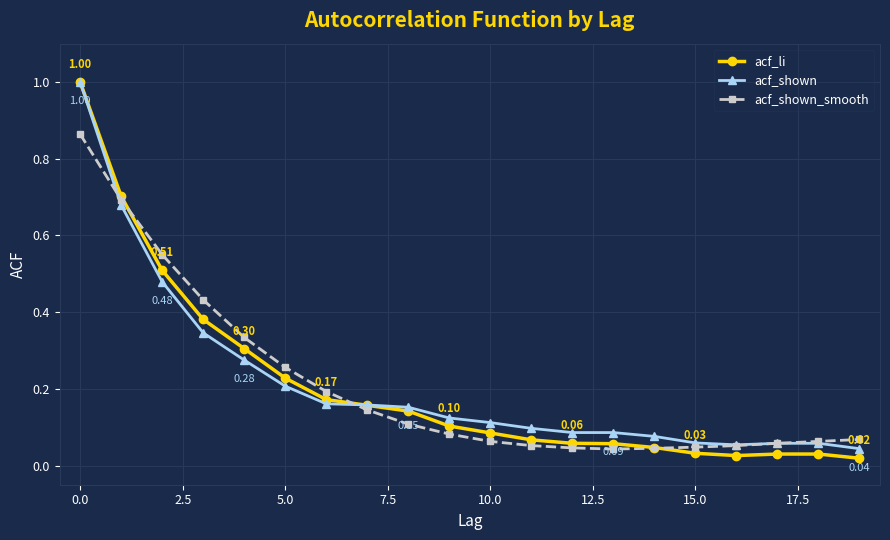

Which series has the largest range (max minus min)?

acf_li